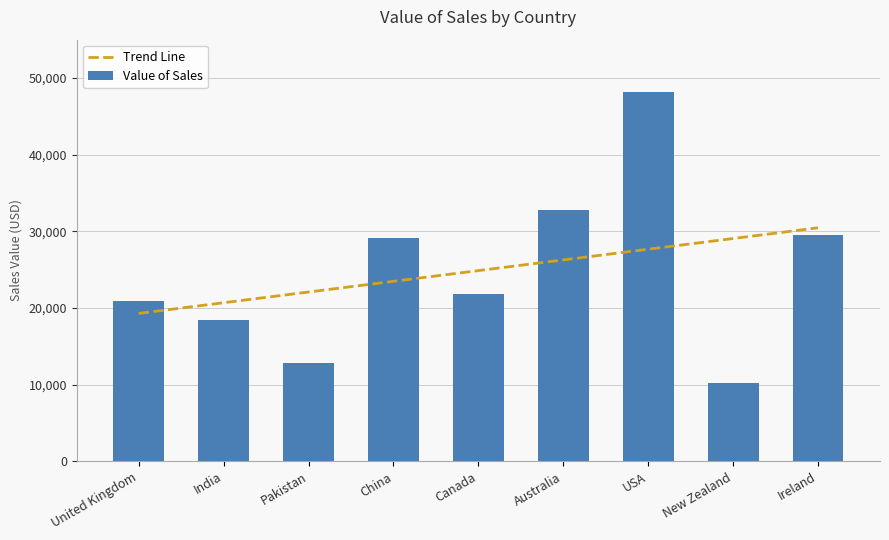

Is it true that Value of Sales equals 32817.0 at Australia?

True